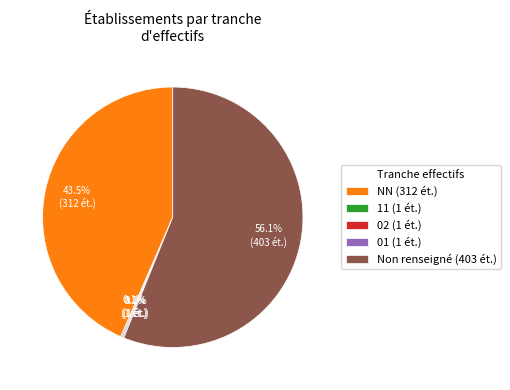

Which slice is the largest?

Non renseigné (403 ét.)